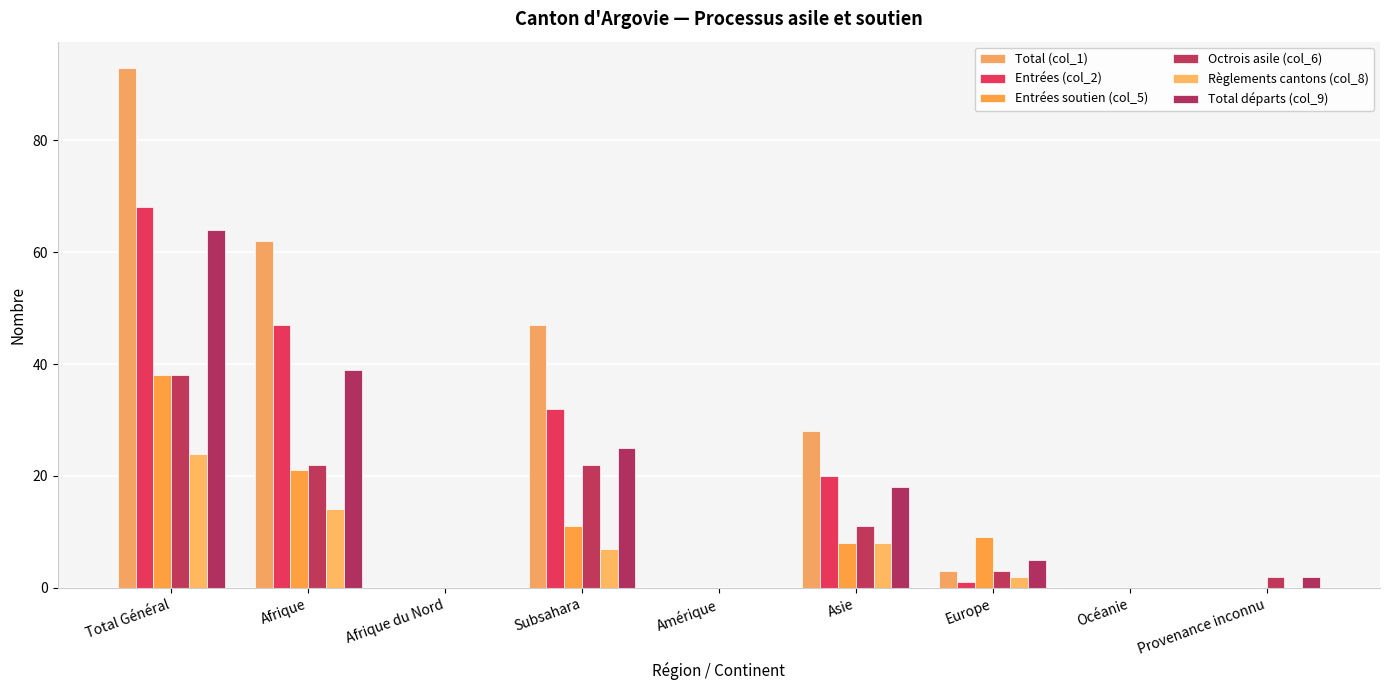

At which label does Entrées (col_2) reach its peak?

Total Général